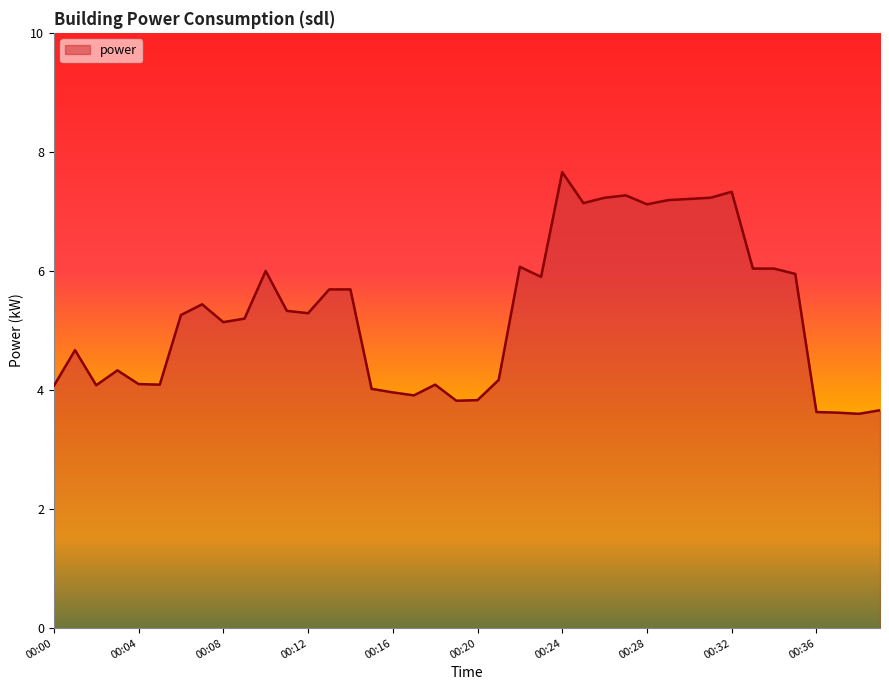

What is the minimum value shown in the chart?

3.6